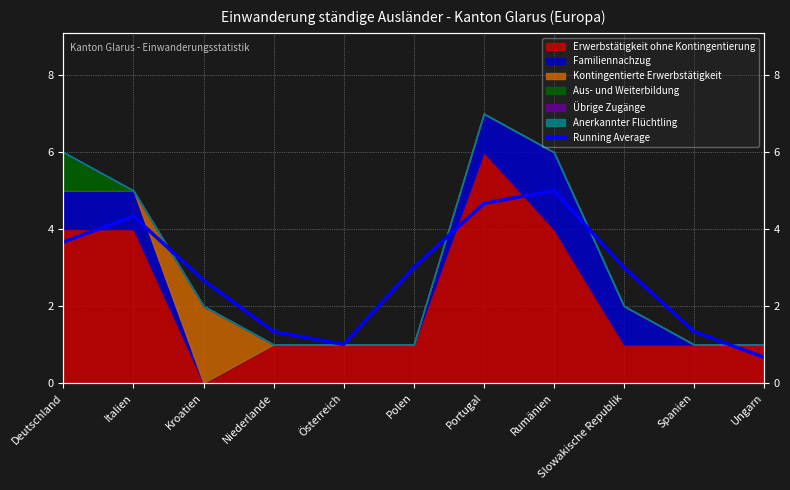

How many interior local peaks (higher than both neighbors) does the data have?

2